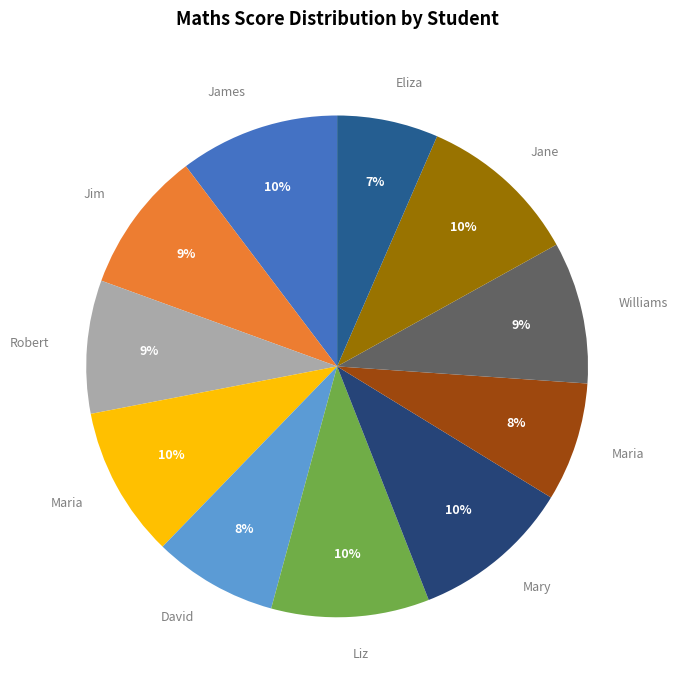

Which slice is the largest?

Jane